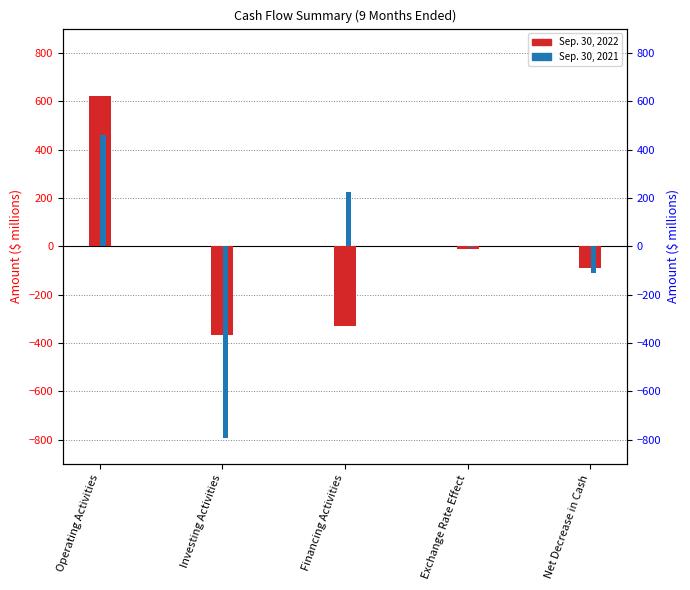

What is the difference between the Sep. 30, 2021 values at Net Decrease in Cash and Investing Activities?

680